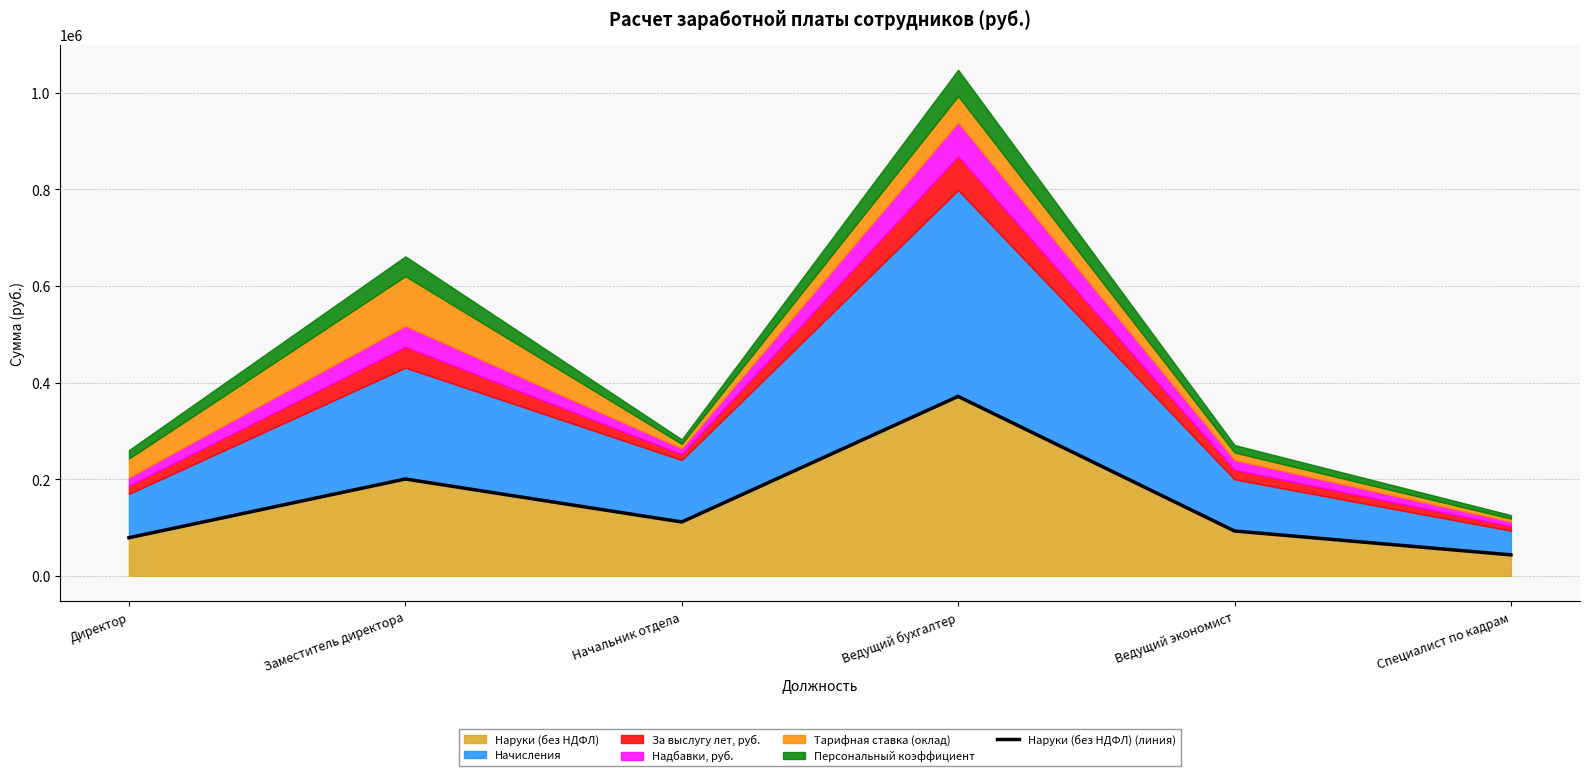

List the labels in order of value, smallest first.

Специалист по кадрам, Директор, Ведущий экономист, Начальник отдела, Заместитель директора, Ведущий бухгалтер